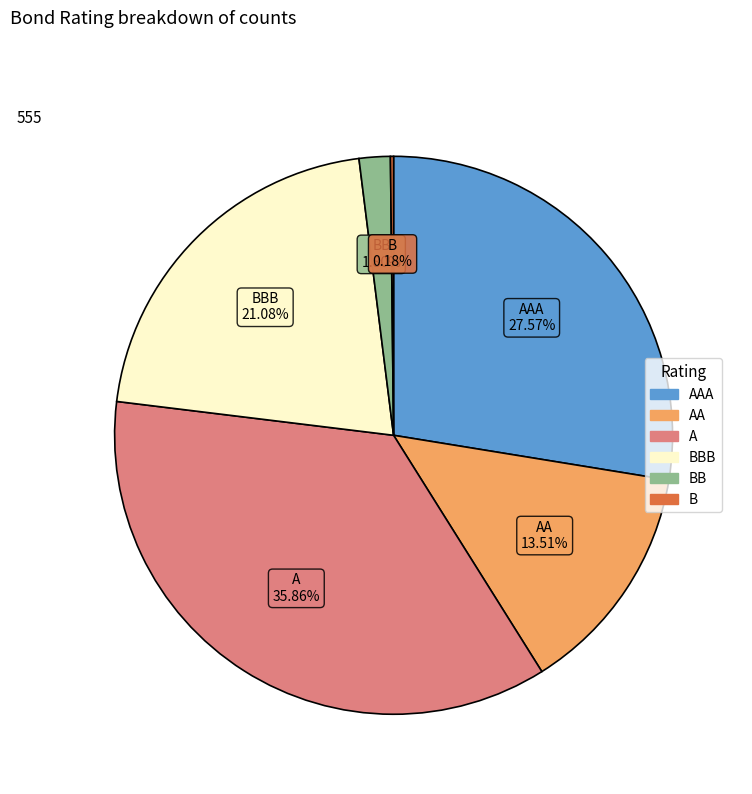

Is there a majority slice in this chart?

No